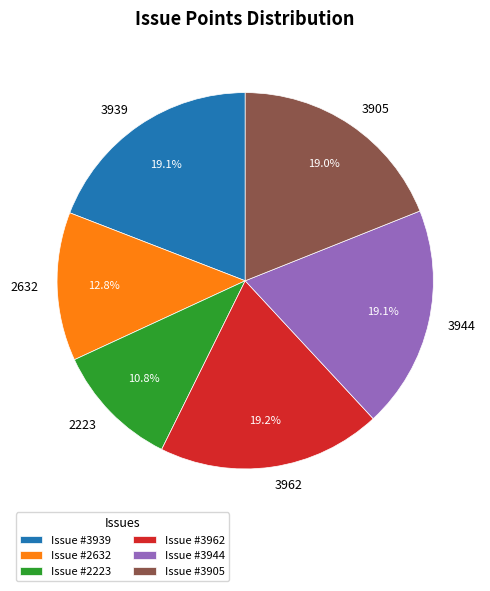

To the nearest percent, what is the difference between the largest and smallest slice percentages?

8%